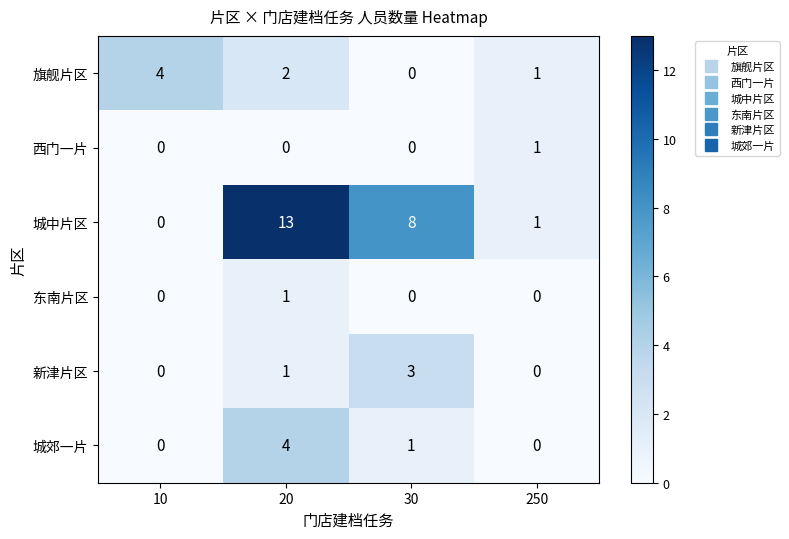

What is the sum of all 旗舰片区 values?

7